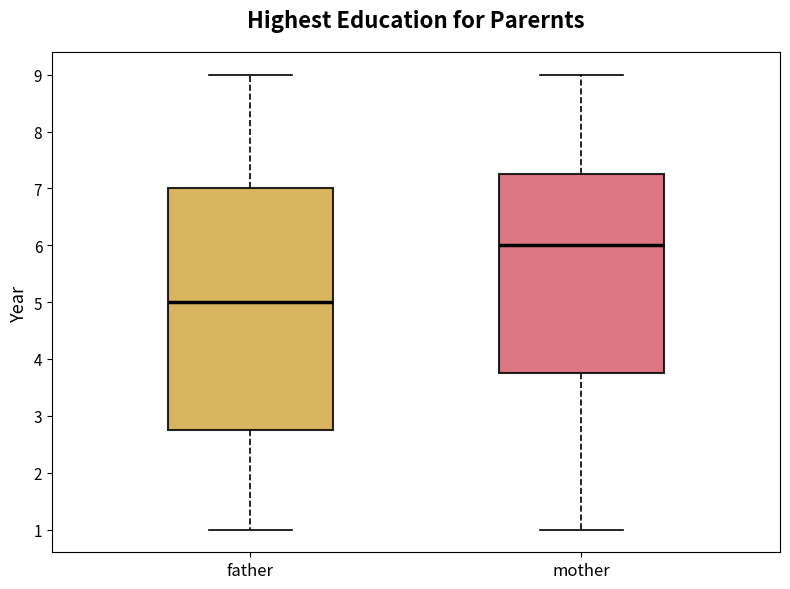

Where does the upper whisker of the box for mother end on the y-axis? The values are not printed on the chart, so give them approximately, as read against the axis.

9.0